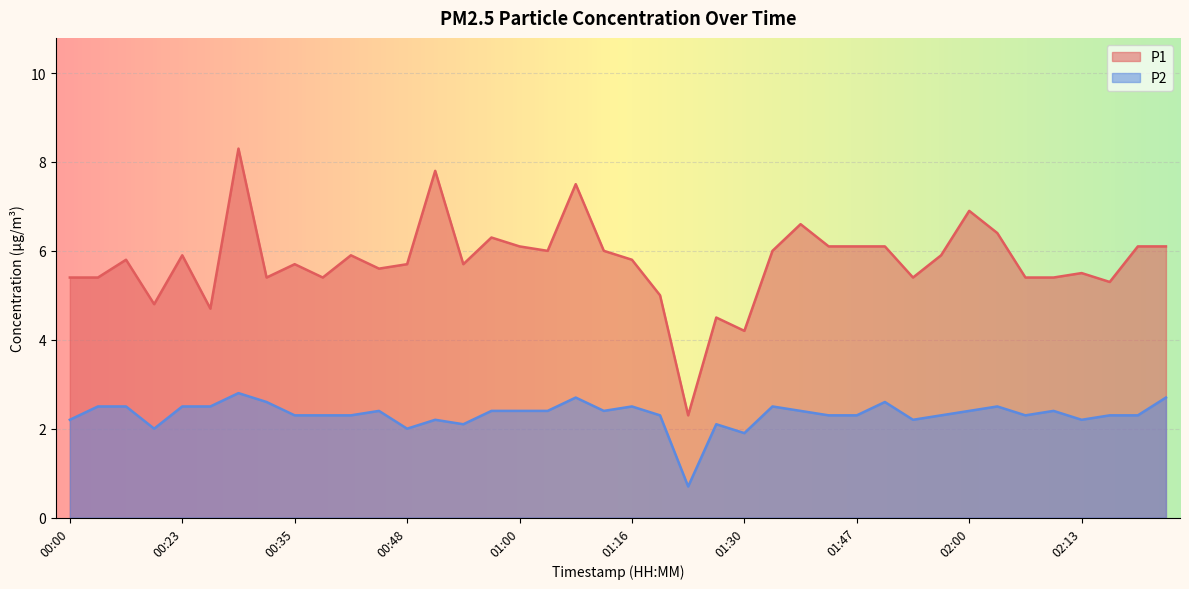

How many lines are shown in the chart?

2